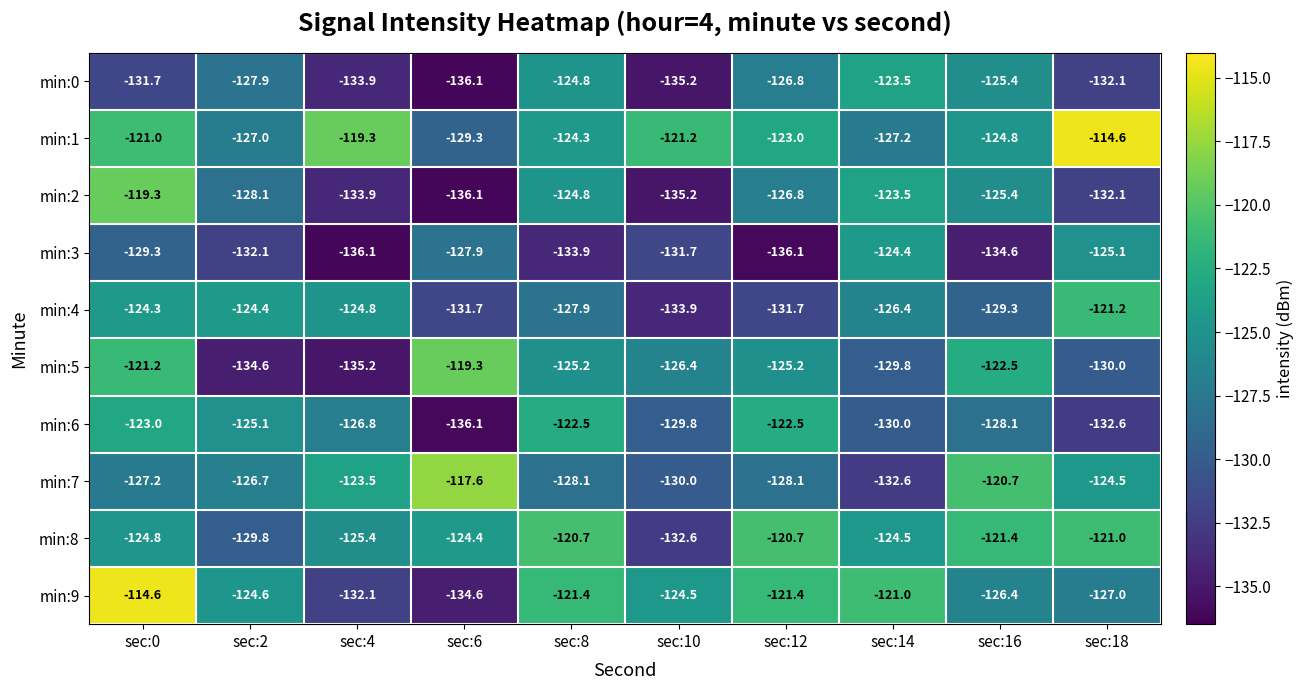

Between sec:4 and sec:14, which series saw the biggest shift?

min:3